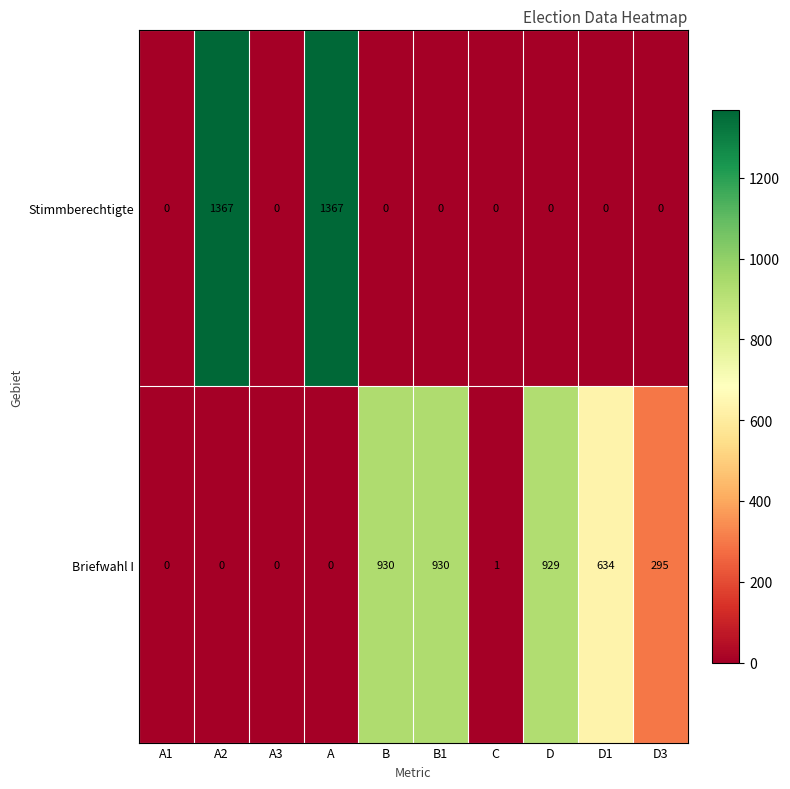

What is the sum of all Briefwahl I values?

3719